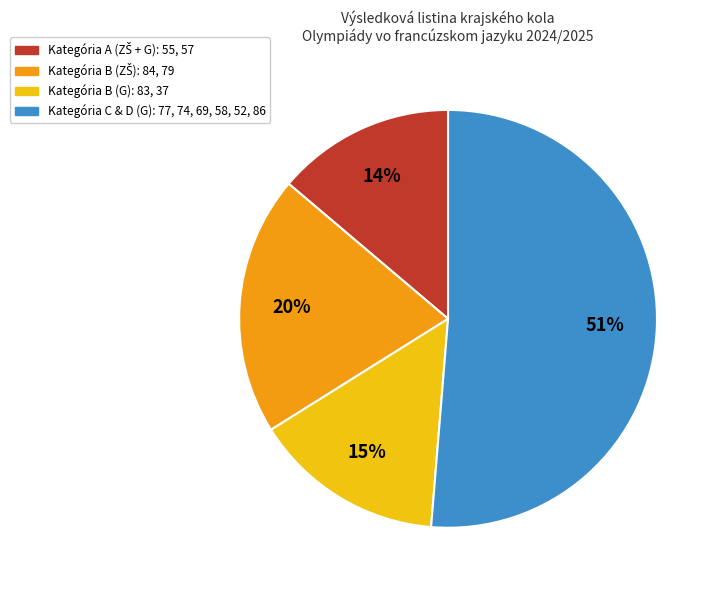

Does any single category account for the majority?

Yes